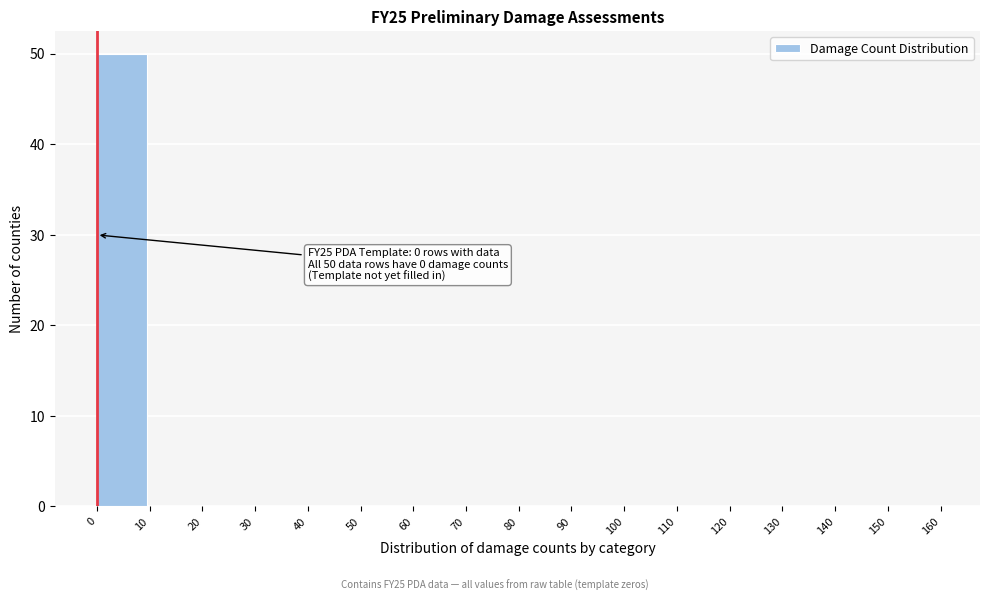

Which range on the x-axis has the tallest bar?

0 to 10